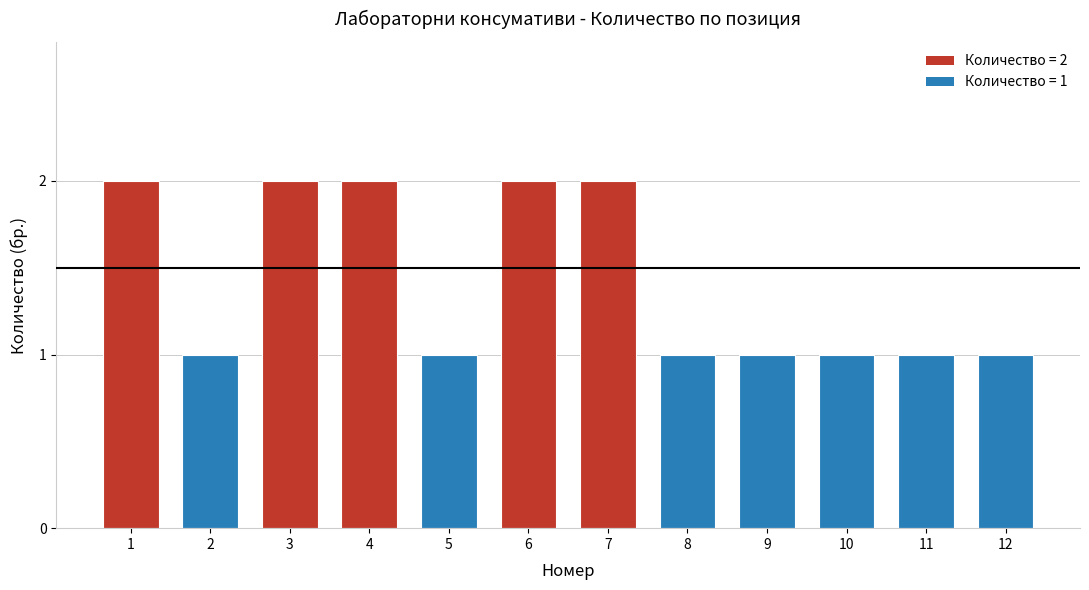

Approximately how many times larger is the value at 1 compared to 6?

1.0